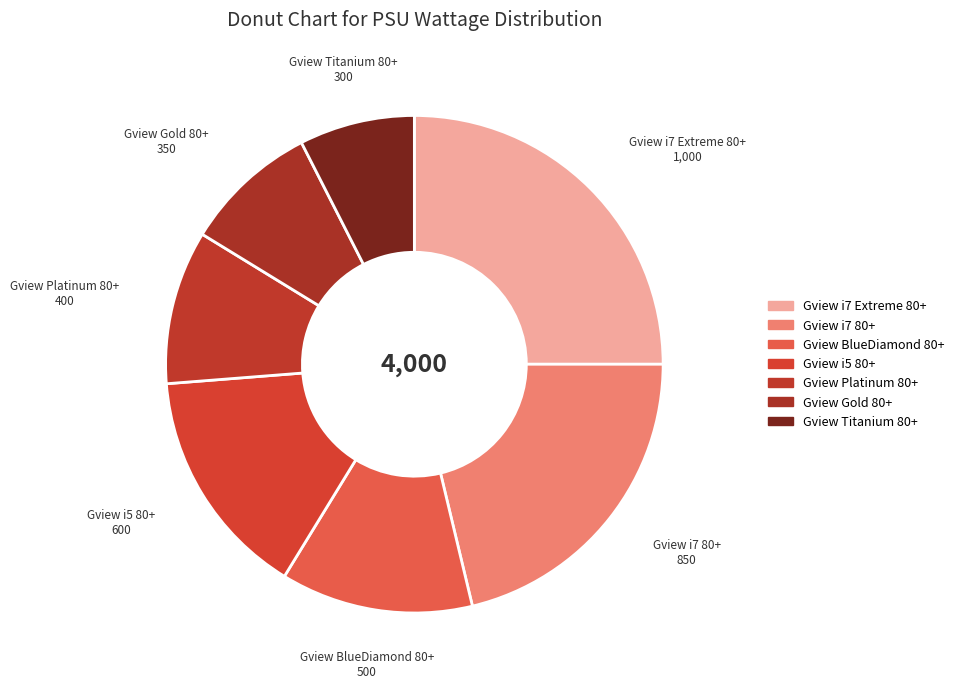

The Gview Titanium 80+ slice represents 8% of the pie. True or false?

True